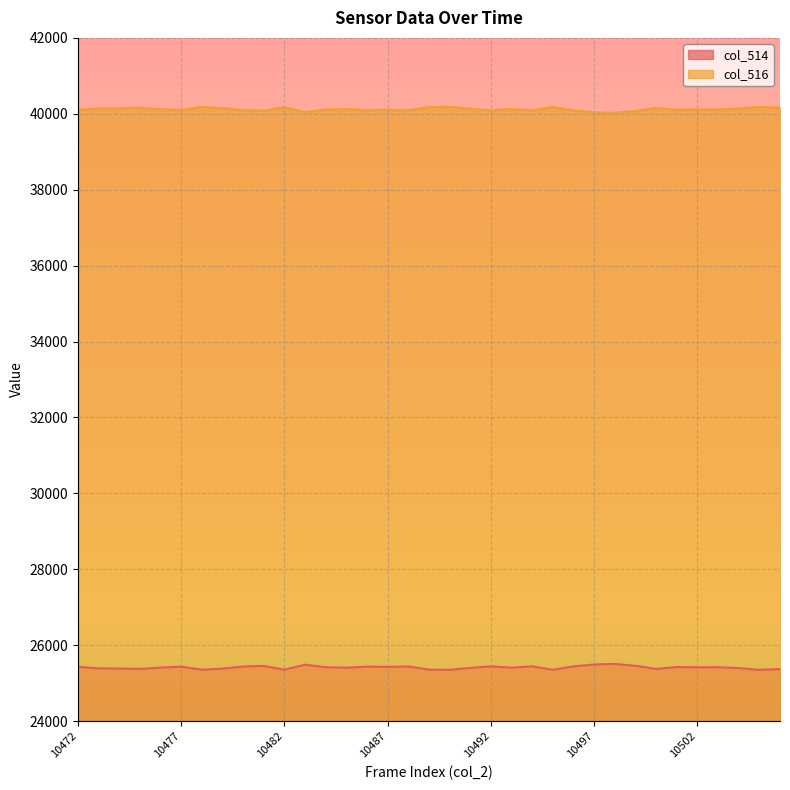

Reading left to right, transcribe all the data shown in this chart.

col_514: 10472=25431	10473=25391	10474=25386	10475=25377	10476=25411	10477=25436	10478=25356	10479=25385	10480=25440	10481=25454	10482=25357	10483=25488	10484=25422	10485=25409	10486=25437	10487=25429	10488=25442	10489=25357	10490=25354	10491=25403	10492=25444	10493=25409	10494=25445	10495=25354	10496=25444	10497=25493	10498=25508	10499=25459	10500=25377	10501=25427	10502=25418	10503=25421	10504=25398	10505=25353	10506=25371
col_516: 10472=40104	10473=40144	10474=40149	10475=40158	10476=40124	10477=40099	10478=40179	10479=40150	10480=40095	10481=40081	10482=40178	10483=40047	10484=40113	10485=40126	10486=40098	10487=40106	10488=40093	10489=40178	10490=40185	10491=40132	10492=40091	10493=40126	10494=40090	10495=40181	10496=40091	10497=40040	10498=40027	10499=40076	10500=40158	10501=40108	10502=40117	10503=40117	10504=40137	10505=40182	10506=40164